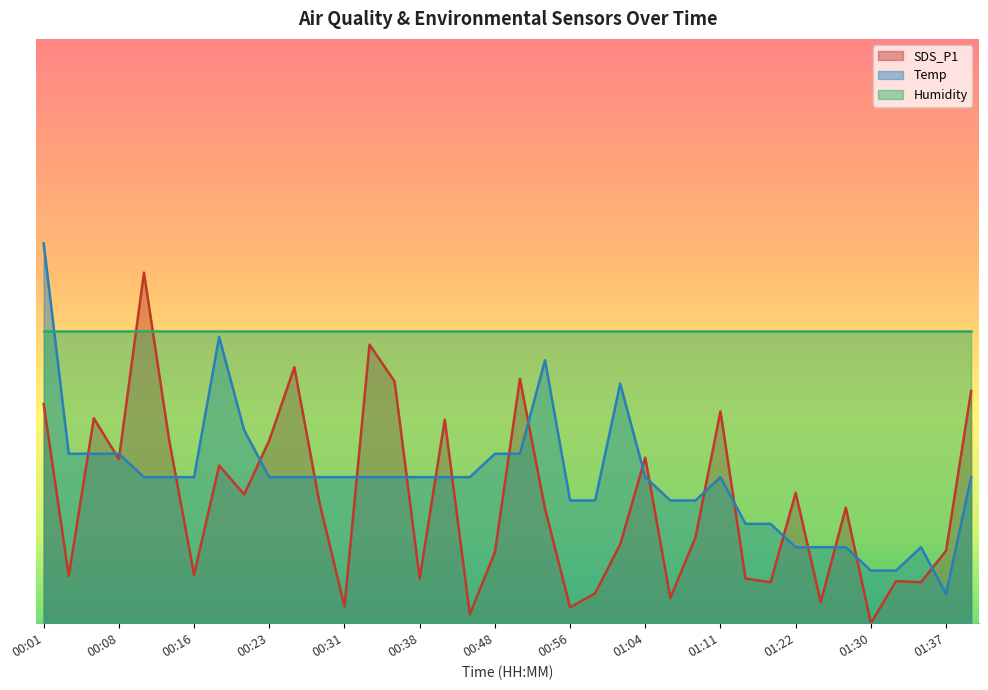

What are all the series names shown in the legend?

SDS_P1, Temp, Humidity